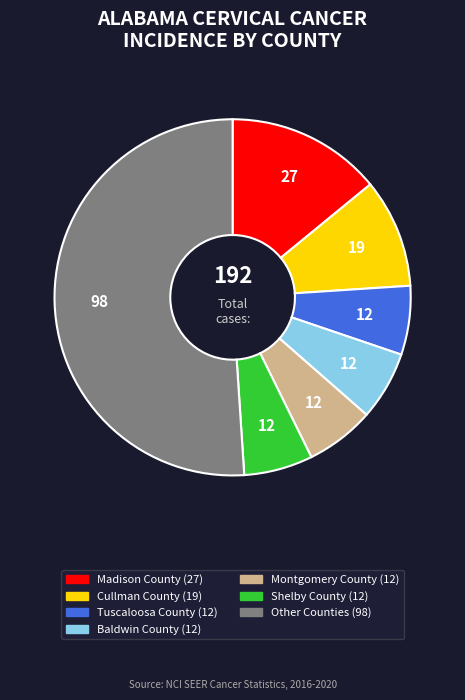

Is there any slice that represents more than half of the pie?

Yes